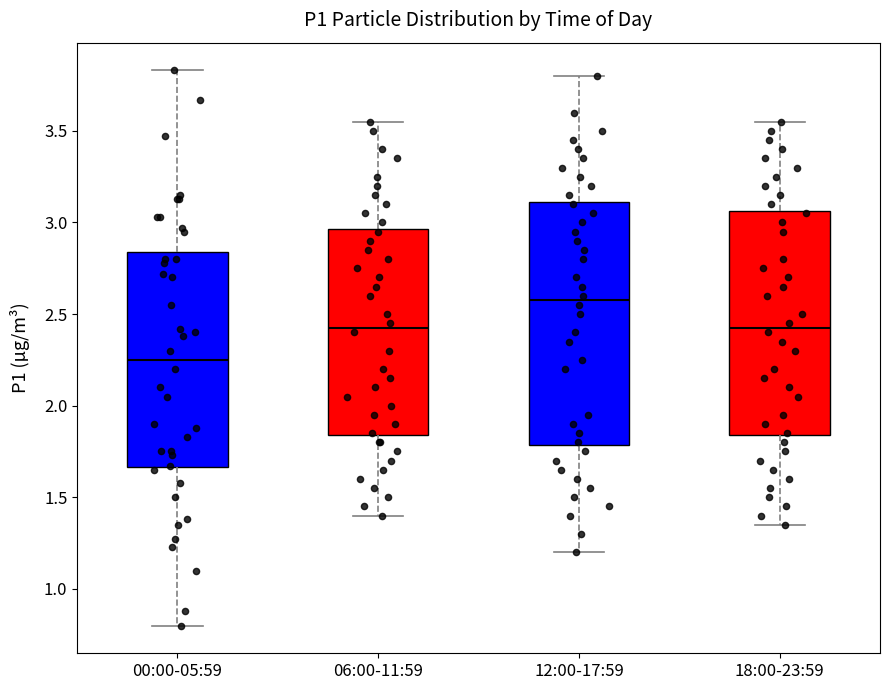

Which box has the lowest median line?

00:00-05:59